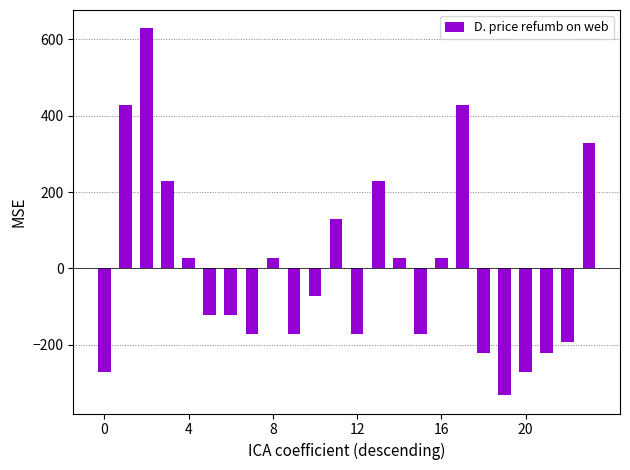

How many values are below zero?

13